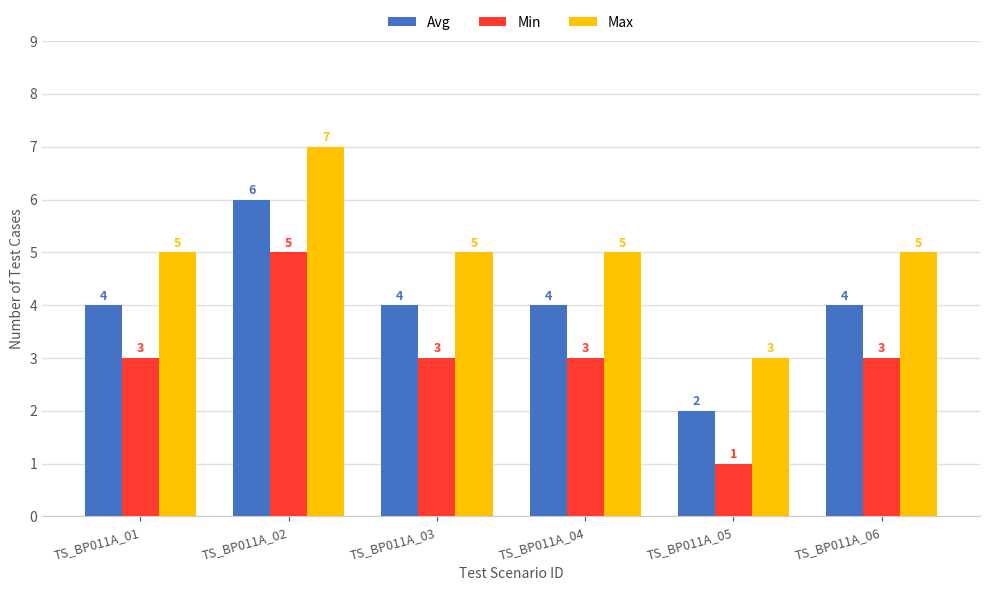

What is the difference between the Avg values at TS_BP011A_02 and TS_BP011A_01?

2